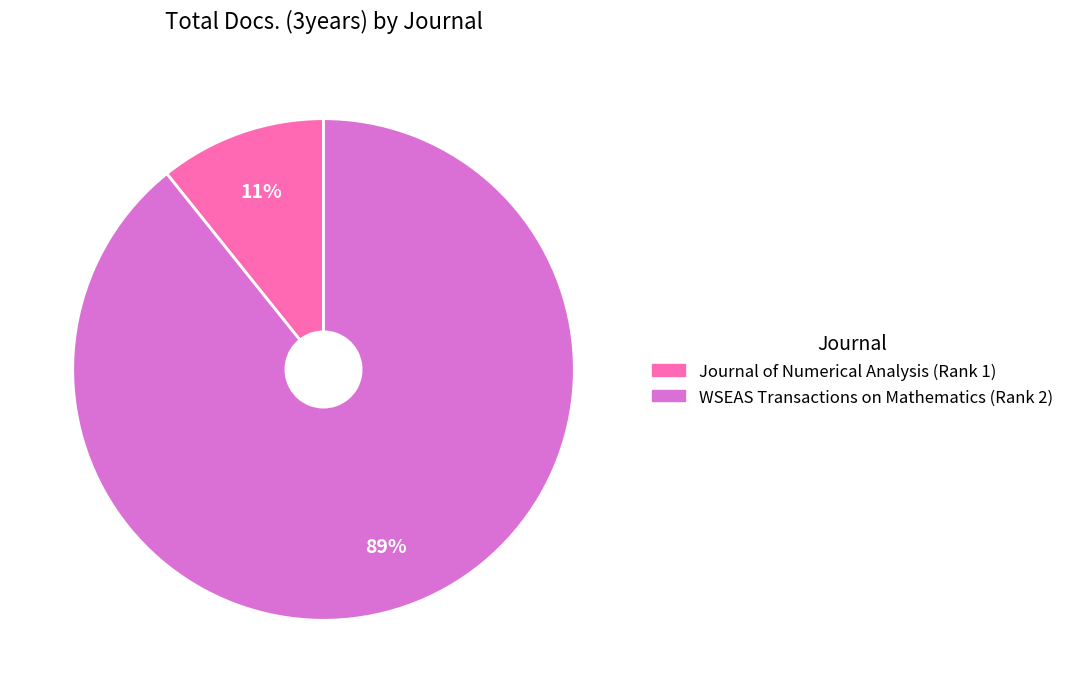

Is it true that Journal of Numerical Analysis (Rank 1) is 11% of the pie?

True